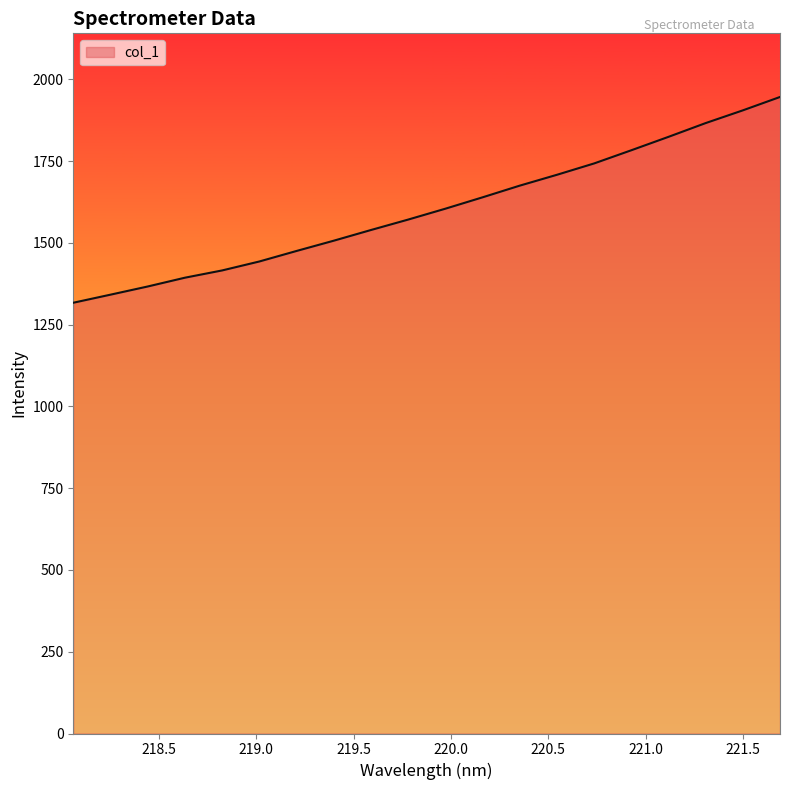

What is the greatest value displayed?

1946.1